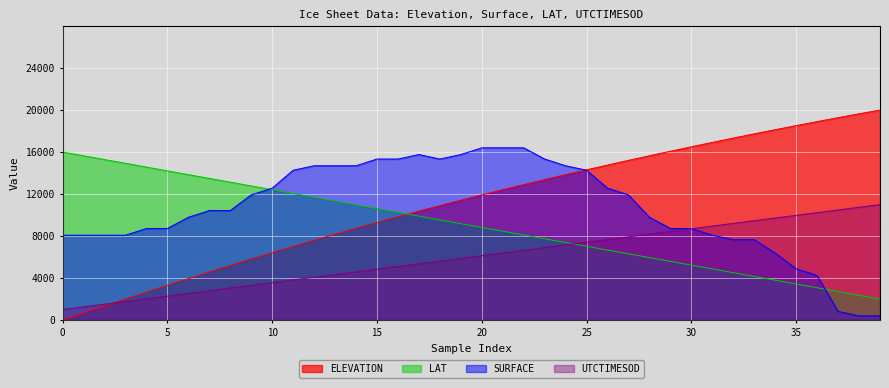

What is the approximate value of LAT at 22?

8105.3